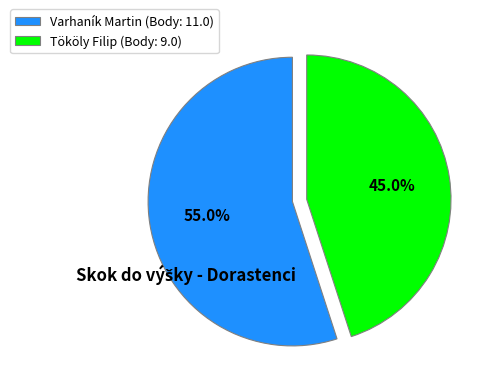

What portion of the pie excludes Varhaník Martin?

45.0%